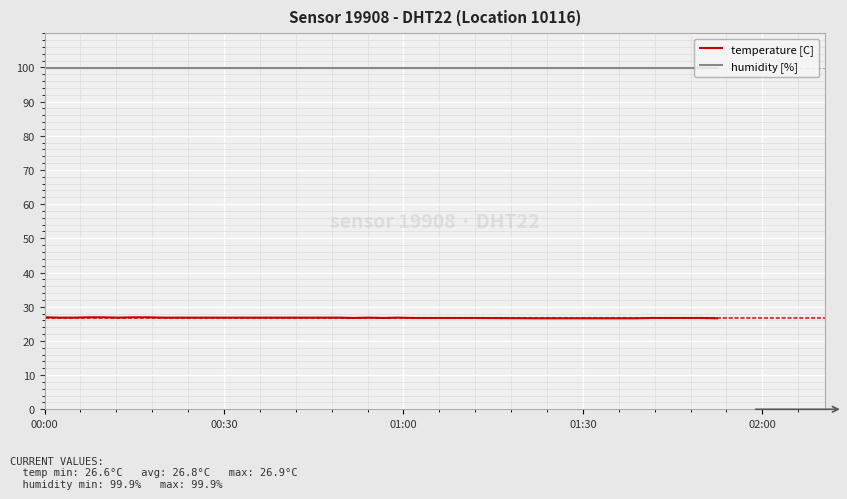

Which series has the largest total across all categories?

humidity [%]